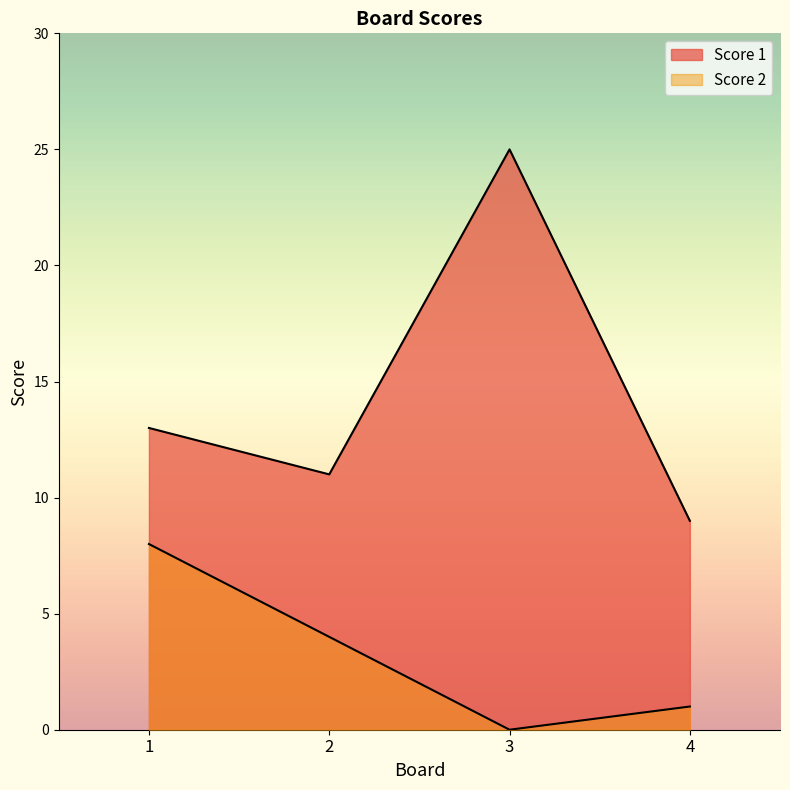

How many categories are shown in the chart?

4